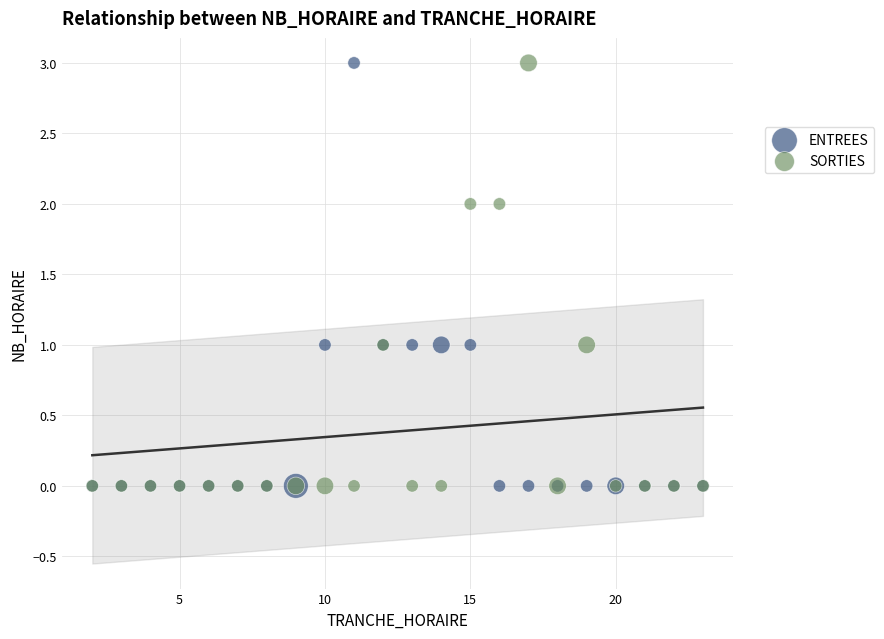

What are all the series names shown in the legend?

ENTREES, SORTIES